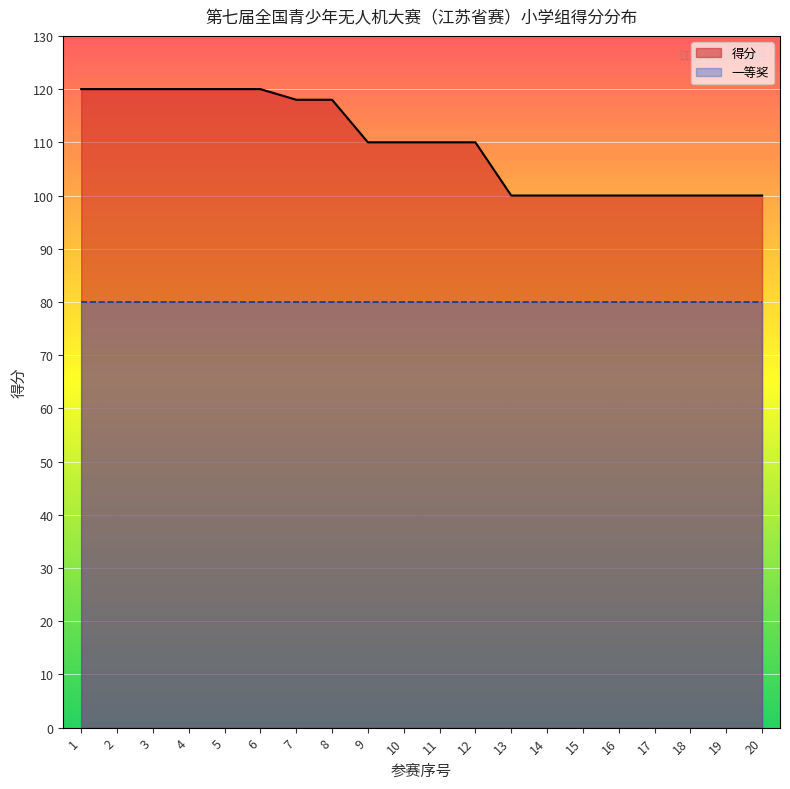

List the labels in order of value, largest first.

1, 2, 3, 4, 5, 6, 7, 8, 9, 10, 11, 12, 13, 14, 15, 16, 17, 18, 19, 20